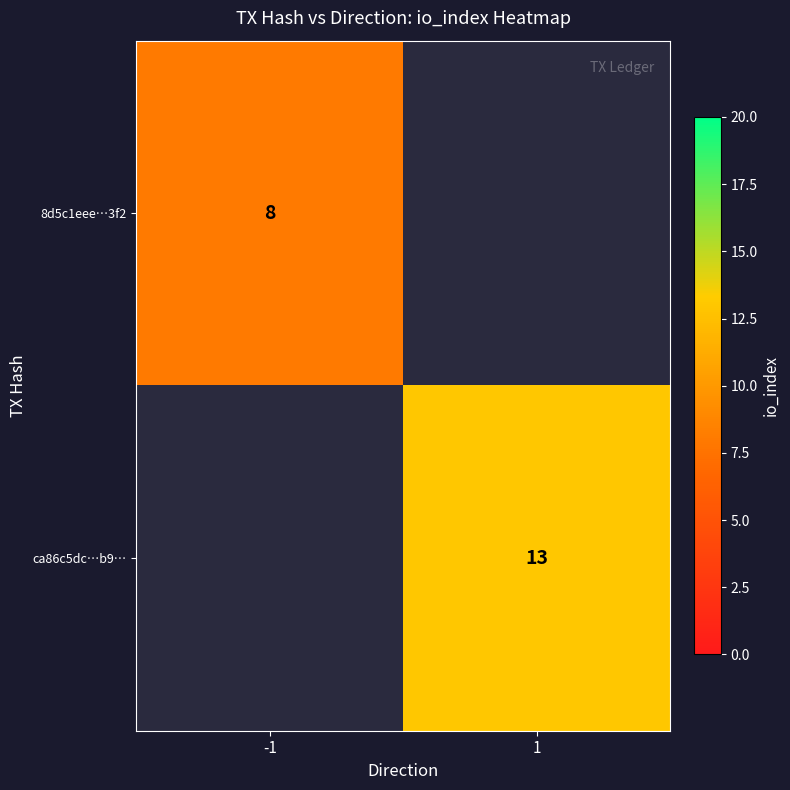

What is the smallest value displayed?

8.0